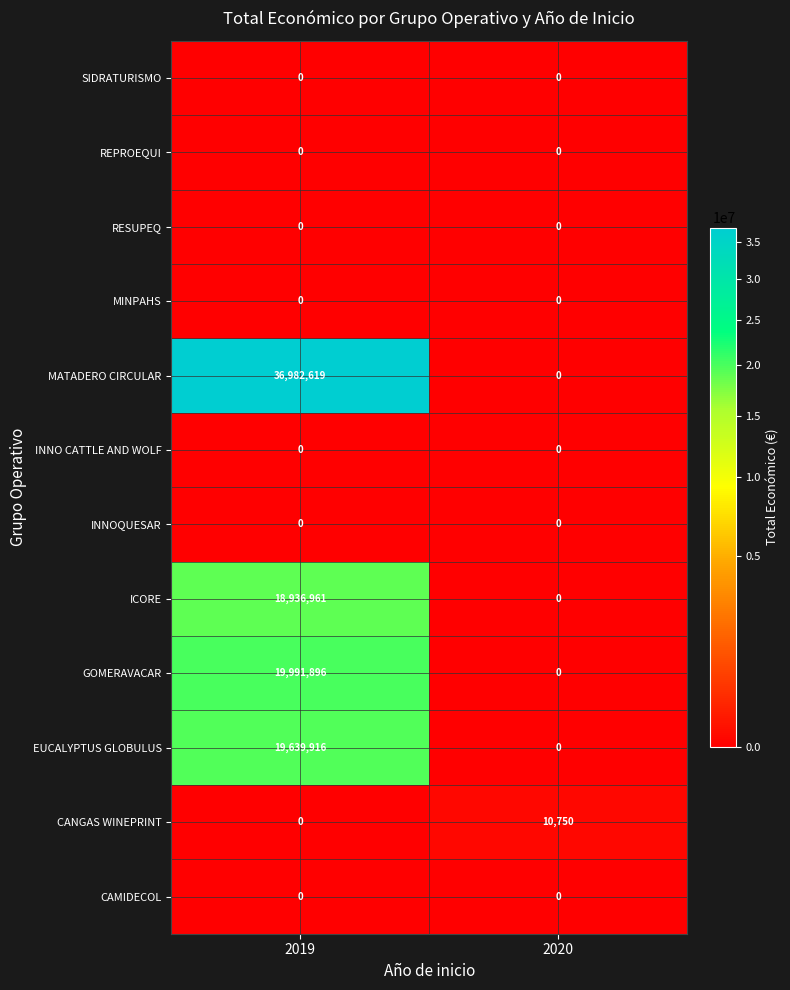

At which label is ICORE closest to 9468480?

2020